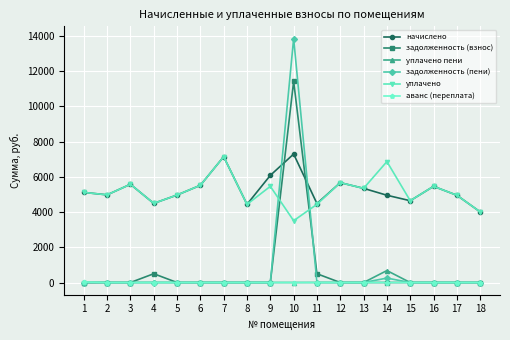

True or false: начислено and аванс (переплата) cross at least once.

False